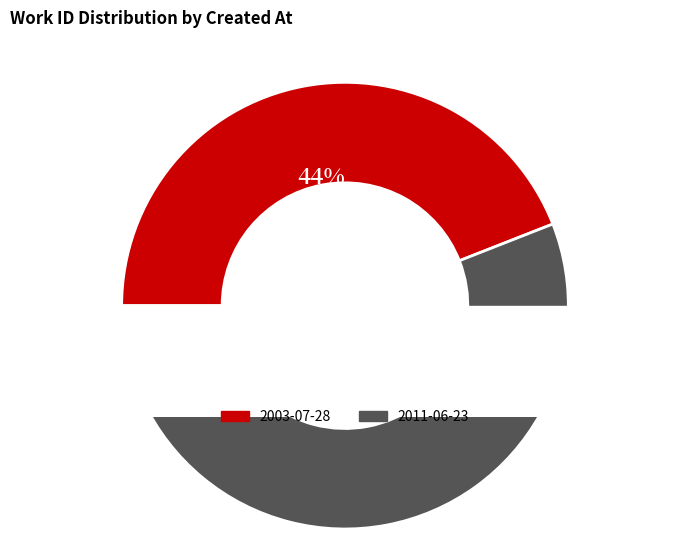

To the nearest percent, what is the average slice percentage?

50%